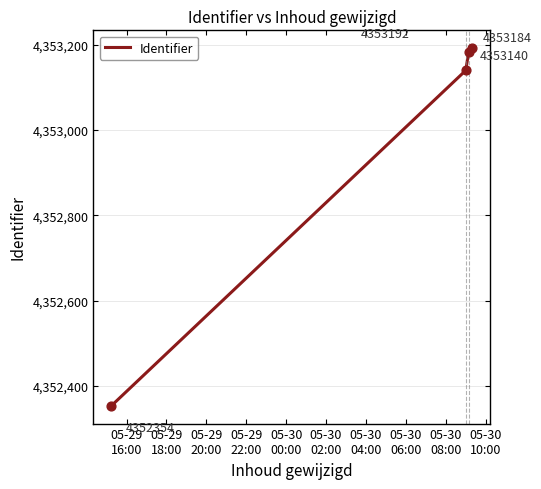

What is the greatest value displayed?

4353192